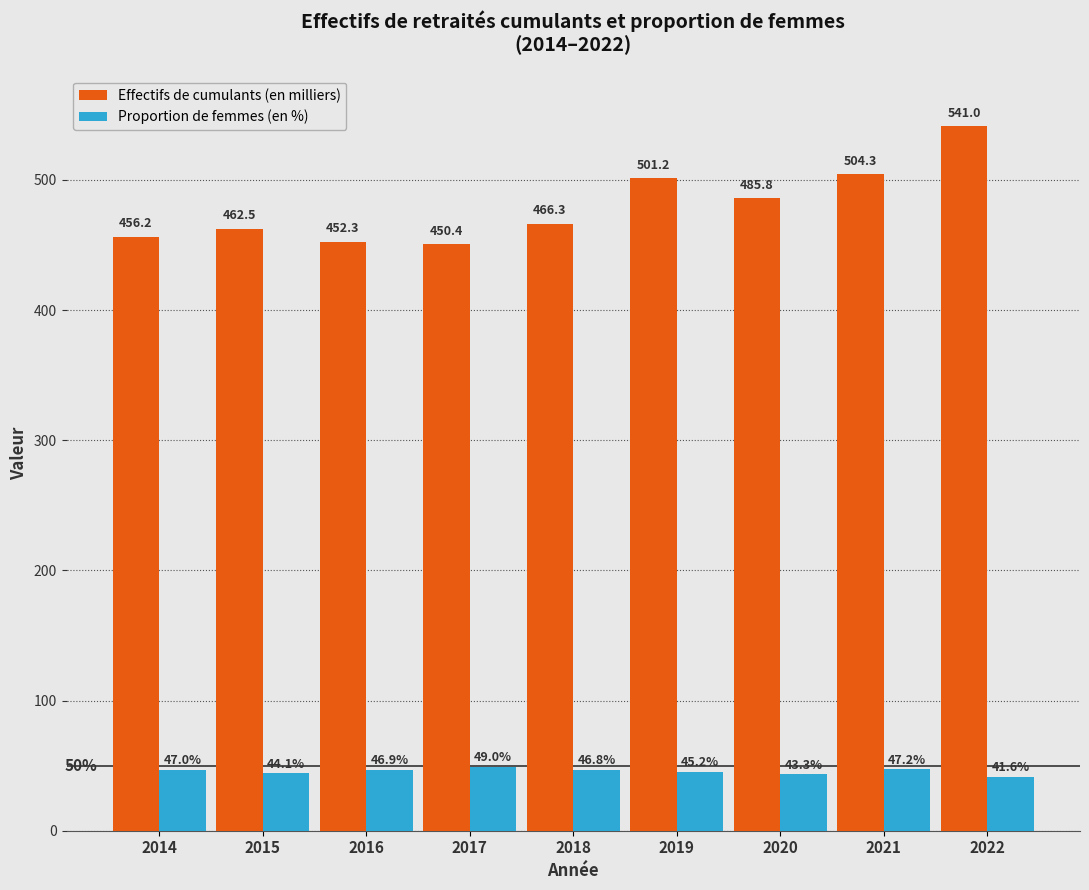

What is the difference between the Effectifs de cumulants (en milliers) values at 2021 and 2019?

3.1